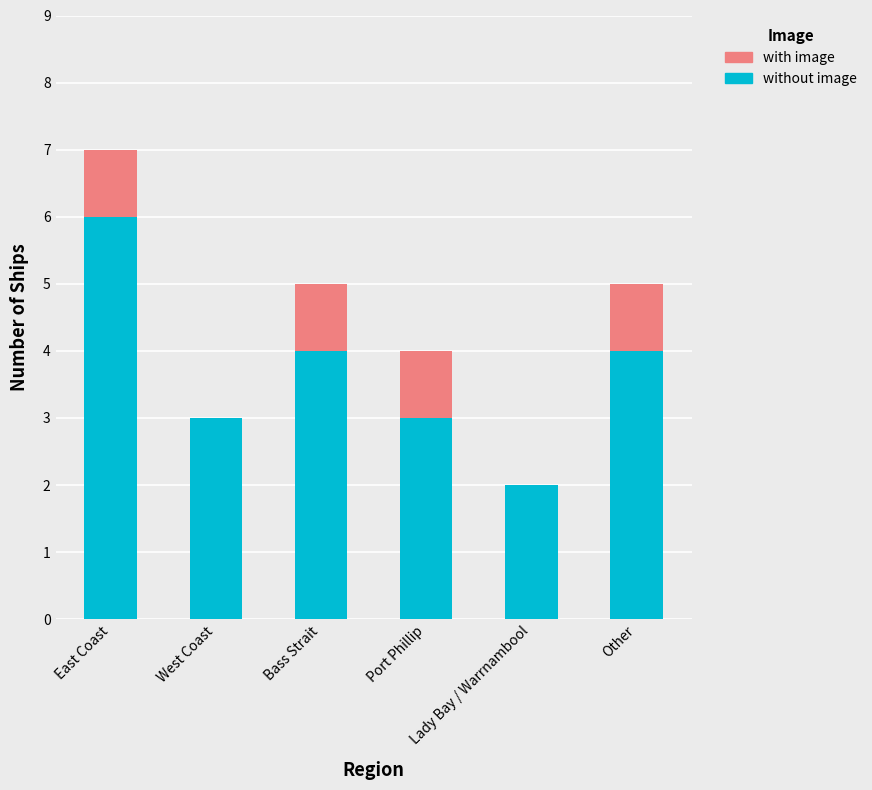

Are the bars grouped side by side (vs. stacked)?

No